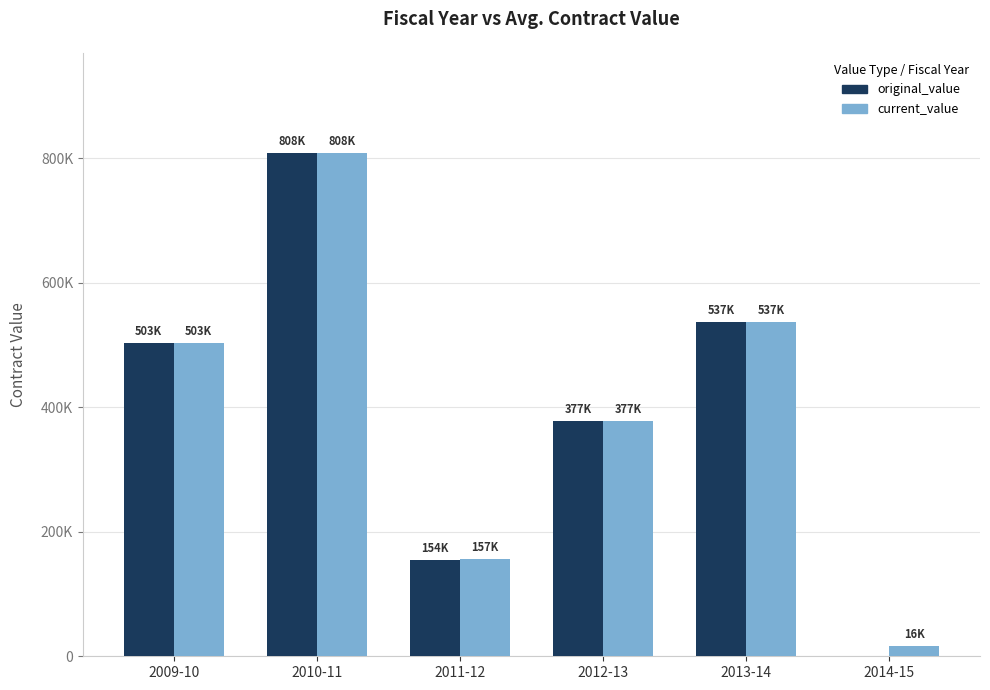

List the series in order of their peak value, highest first.

original_value, current_value